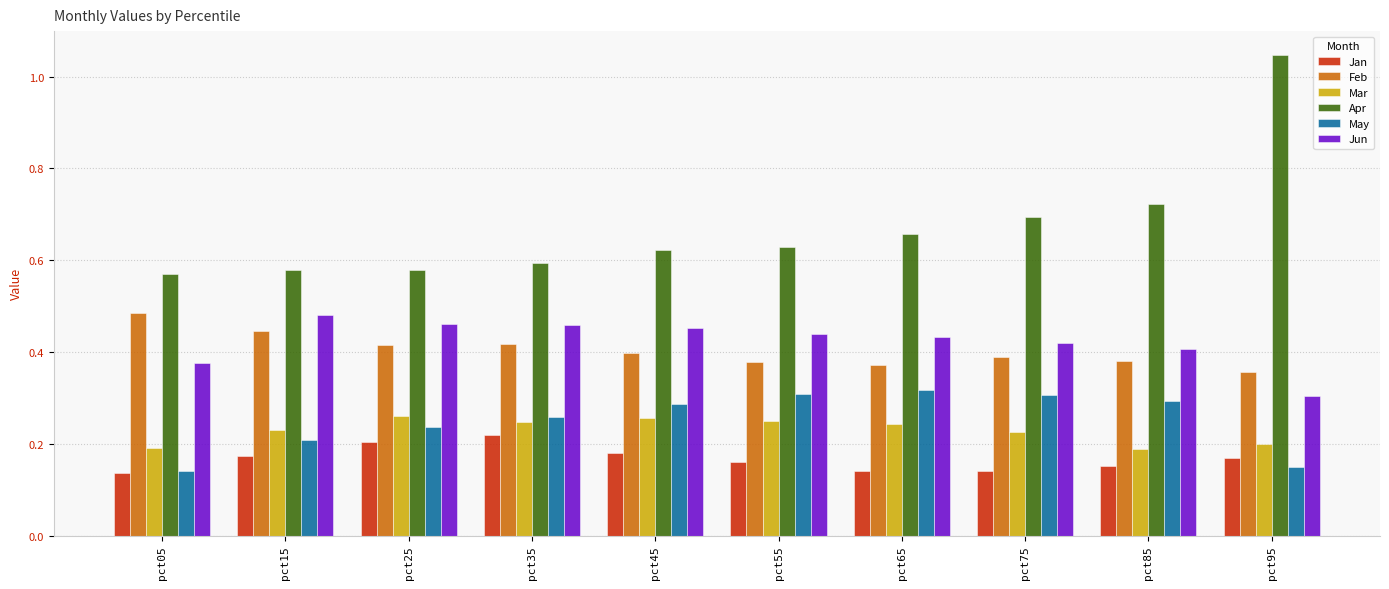

How many groups of bars are there?

10